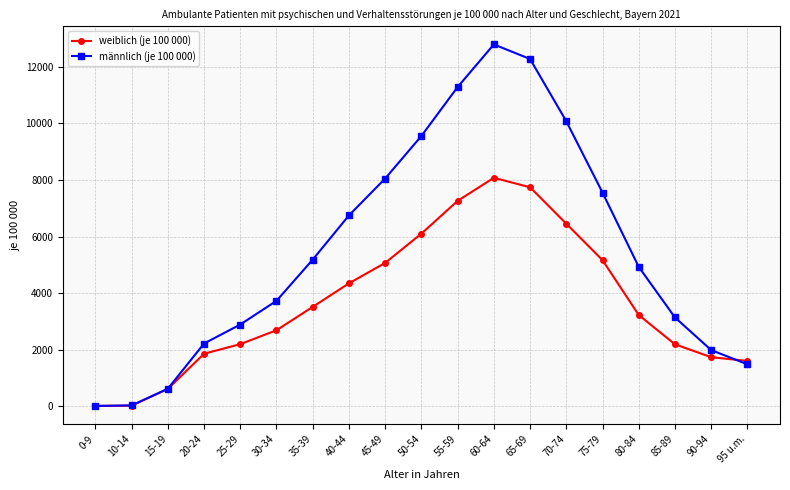

Rank the series by their maximum value, from lowest to highest.

weiblich (je 100 000), männlich (je 100 000)